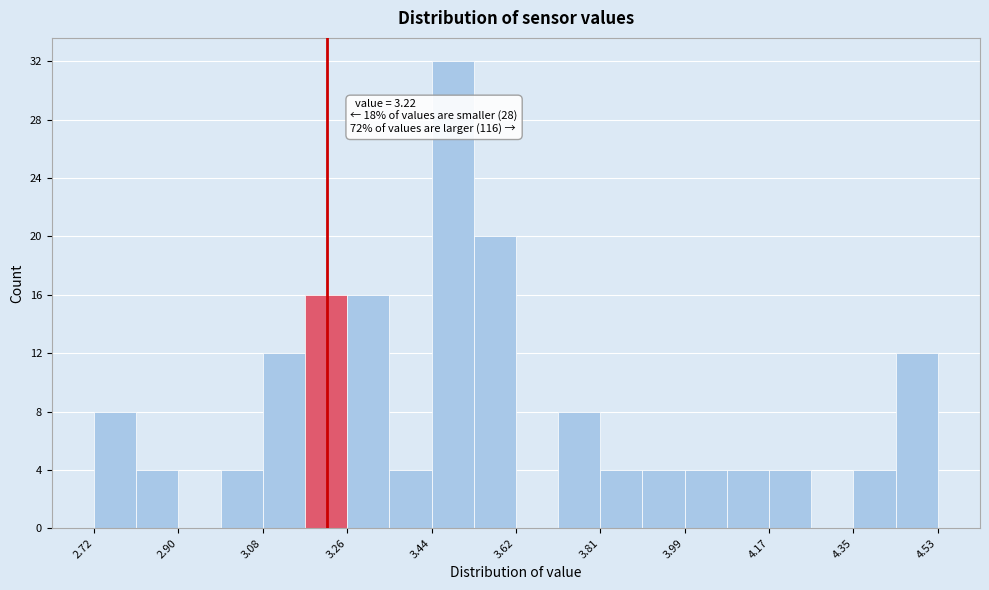

Over which range of the x-axis is the bar tallest?

3.44 to 3.54